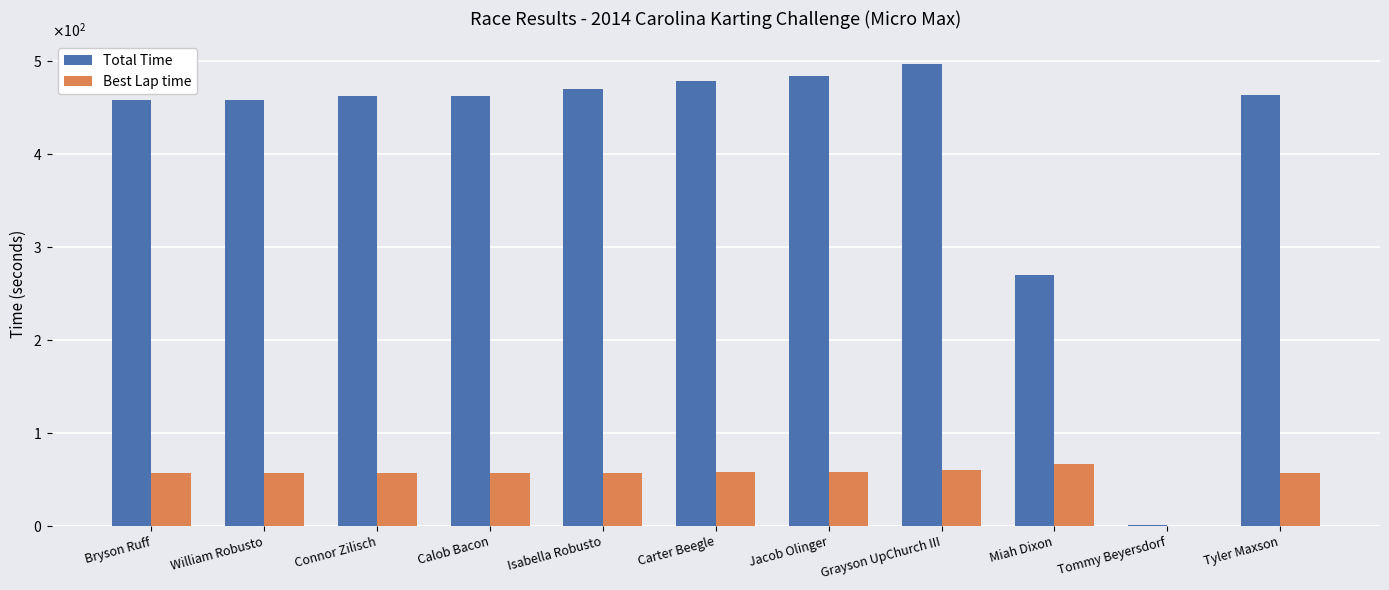

What are all the series names shown in the legend?

Total Time, Best Lap time